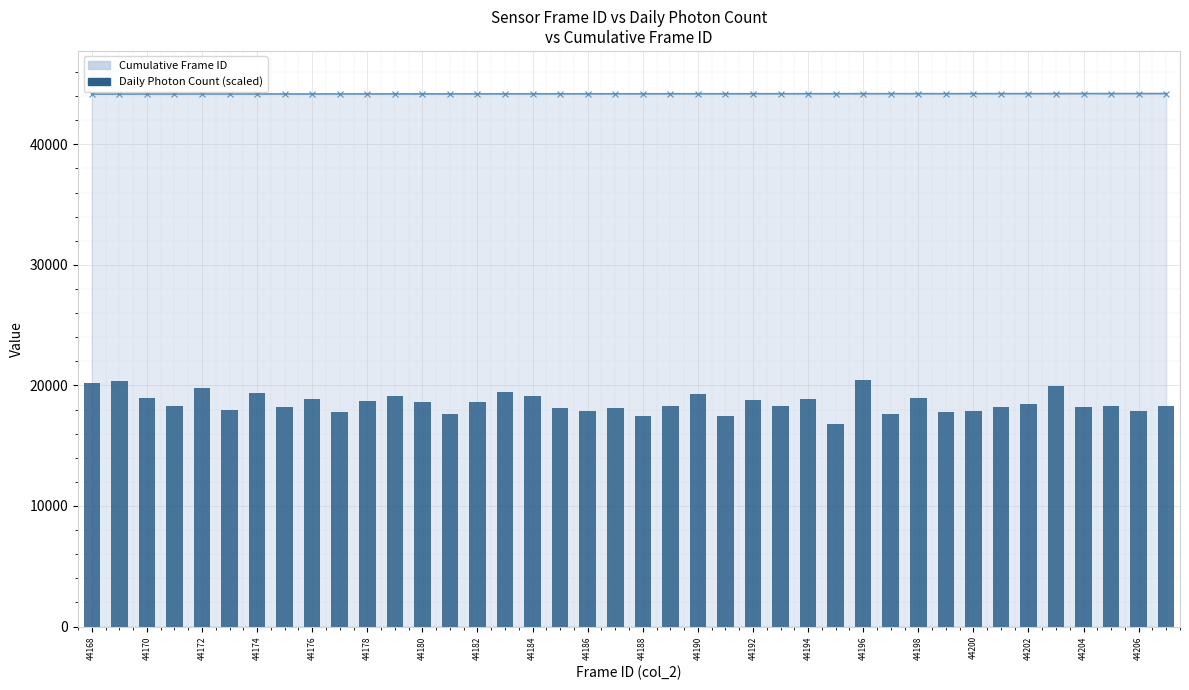

Which has a higher value, 39 or 36?

39